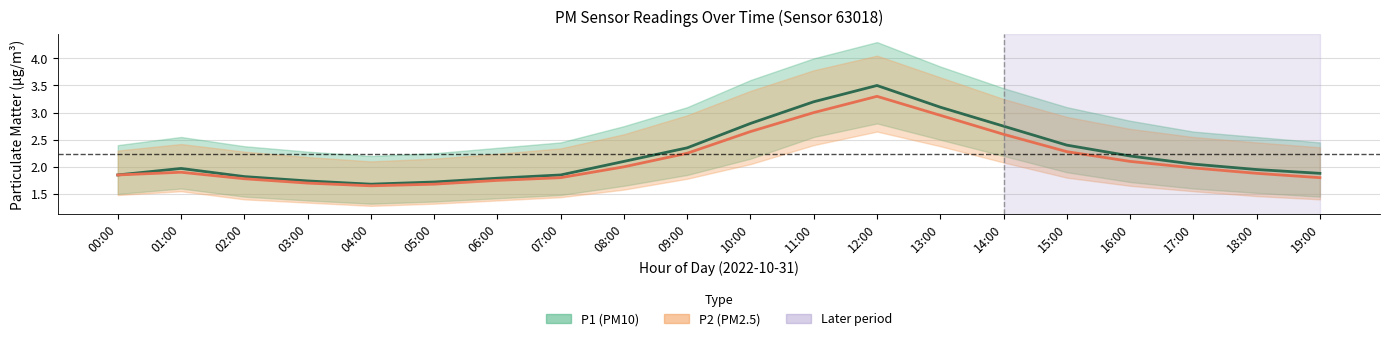

In P2 (PM2.5), how many points are higher than both neighbors (excluding endpoints)?

2